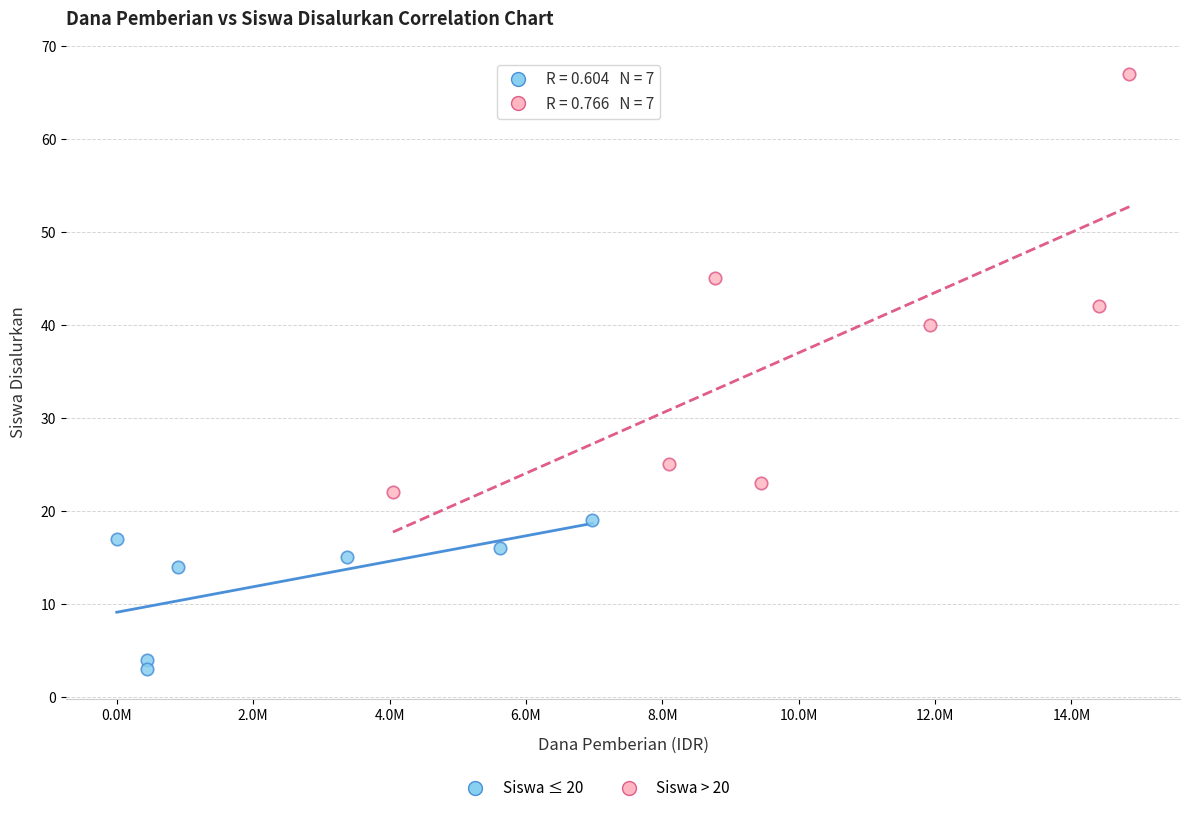

Which series has the largest Y range (max minus min)?

Siswa > 20